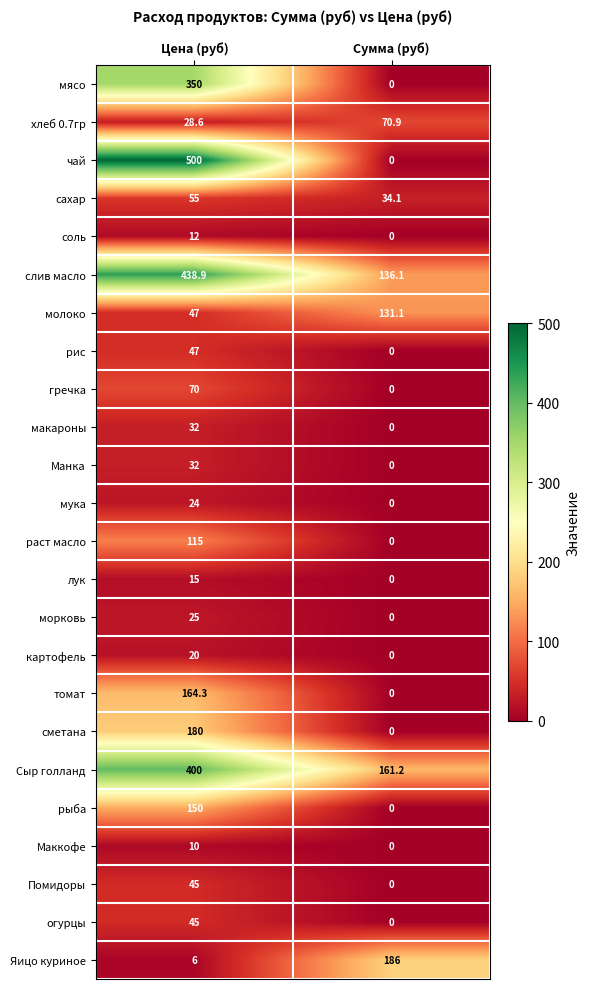

What is the difference between the maximum and minimum values in the огурцы series?

45.0